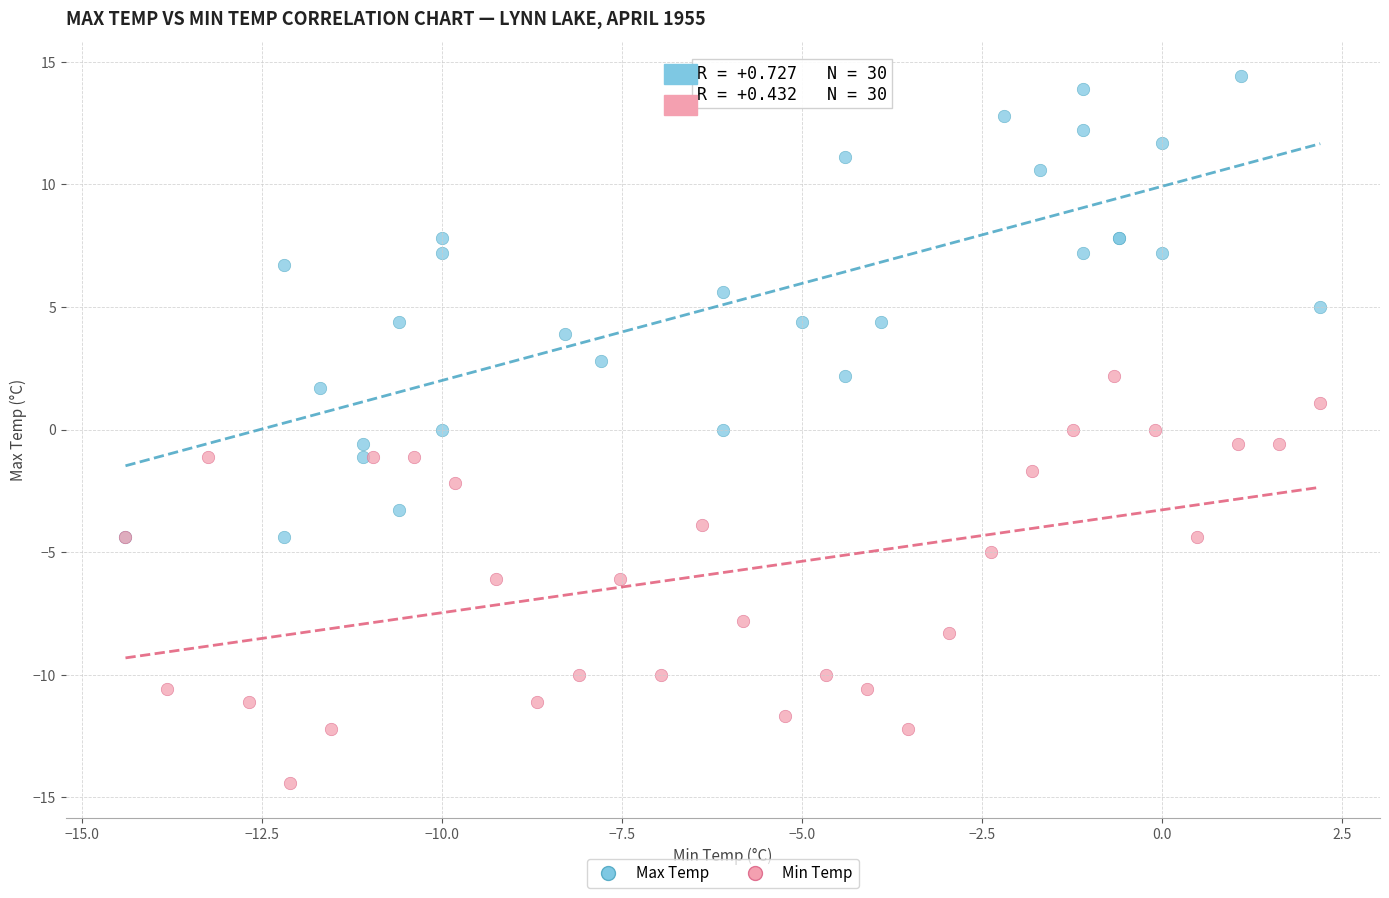

Which series has the largest Y range (max minus min)?

Max Temp